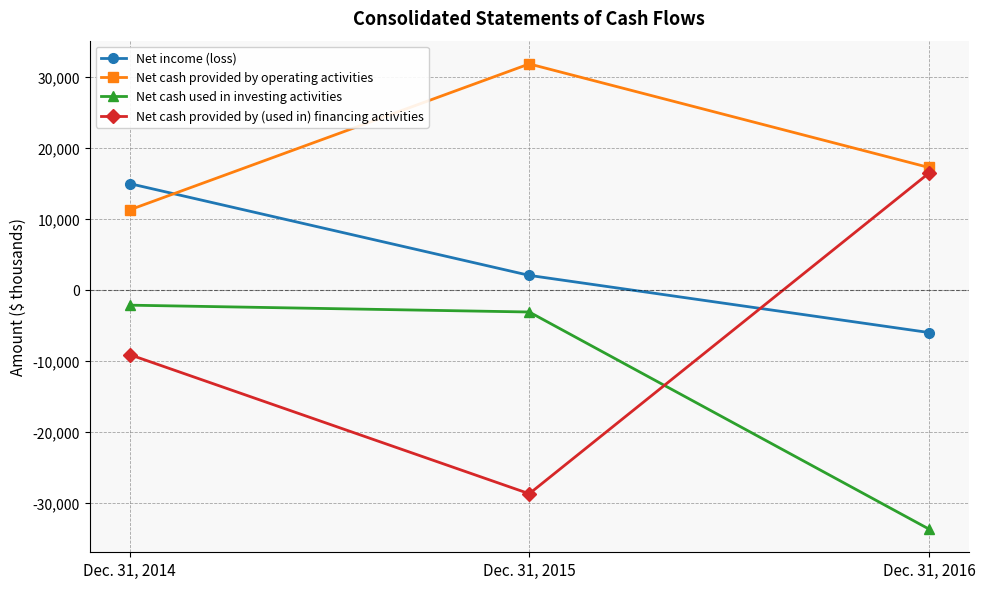

Where is Net cash provided by operating activities nearest to the value 21549?

Dec. 31, 2016